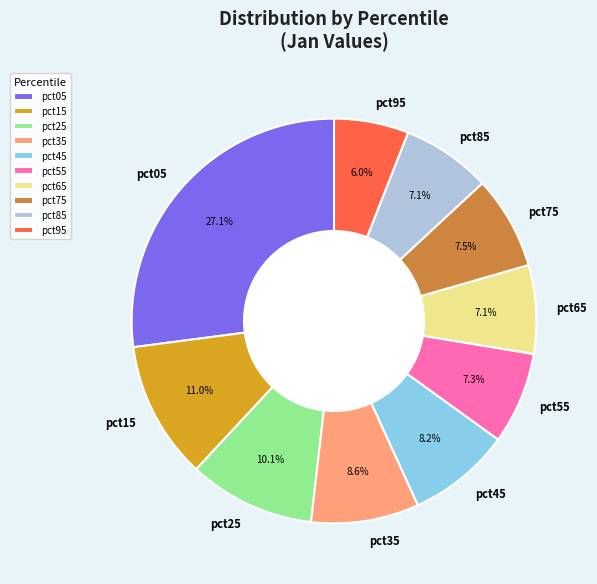

How many slices are in this pie chart?

10